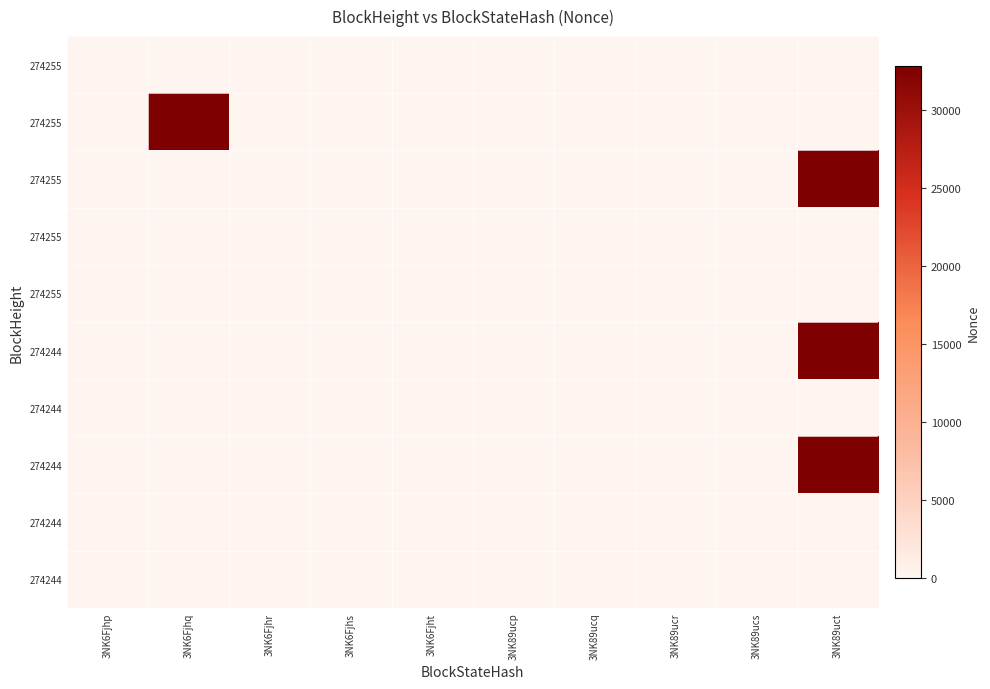

How many categories are shown in the chart?

10